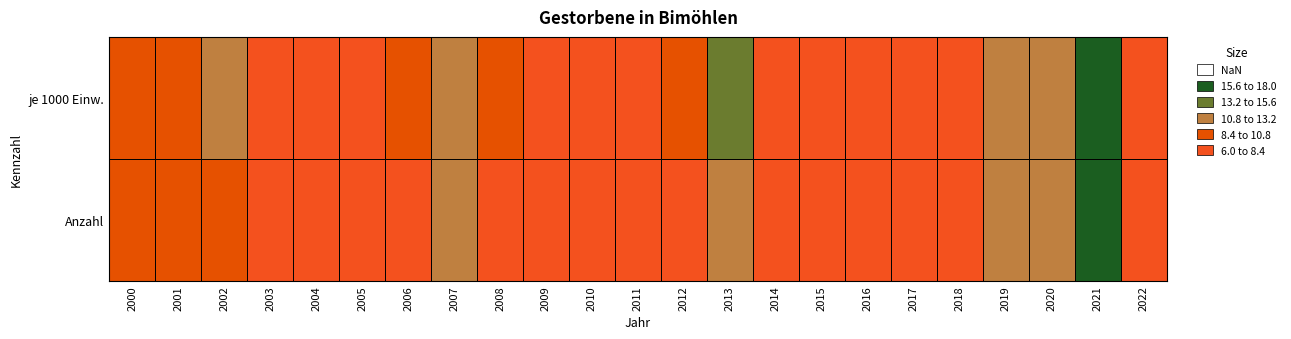

List the series in order of their overall mean, lowest first.

Anzahl, je 1000 Einw.